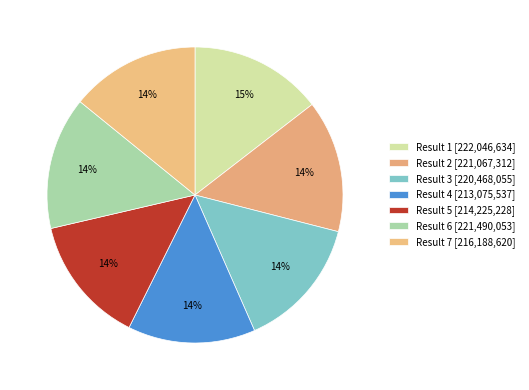

To the nearest percent, what is the difference between the largest and smallest slice percentages?

1%